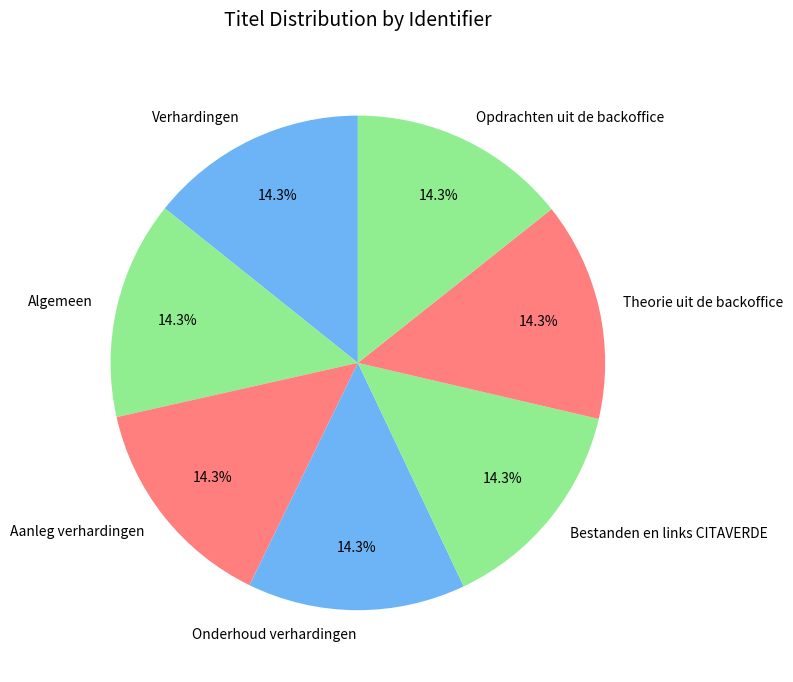

What portion of the pie excludes Theorie uit de backoffice?

85.7%